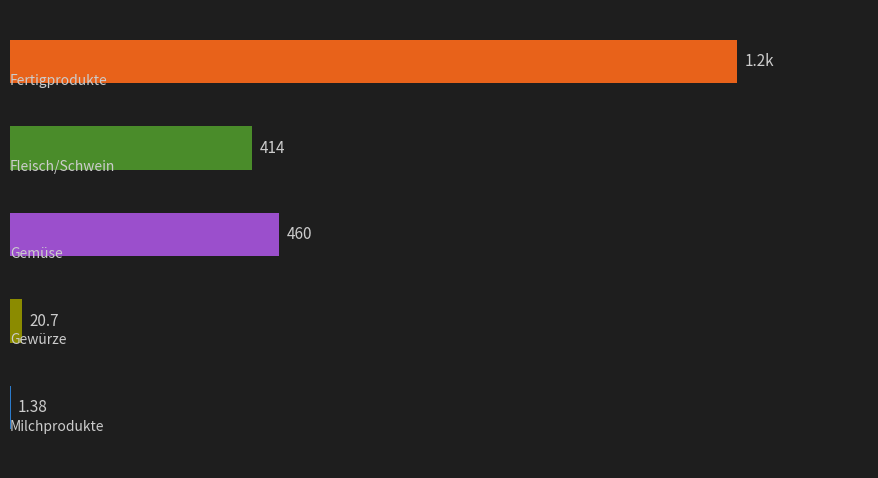

Does the chart contain stacked bars?

No